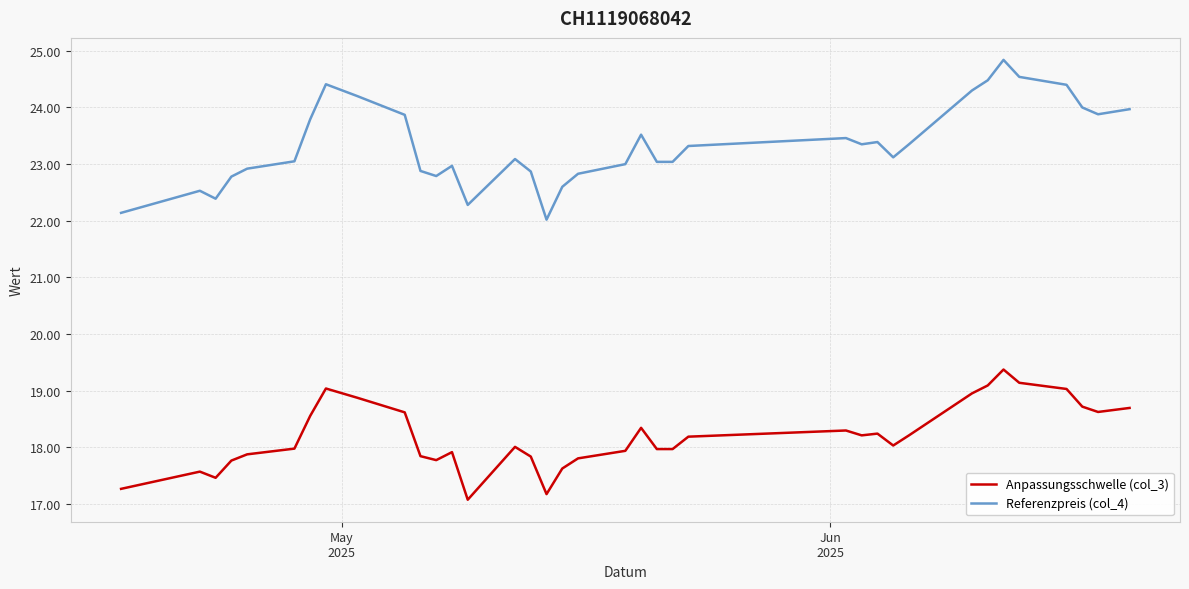

Which series has the largest total across all categories?

Referenzpreis (col_4)